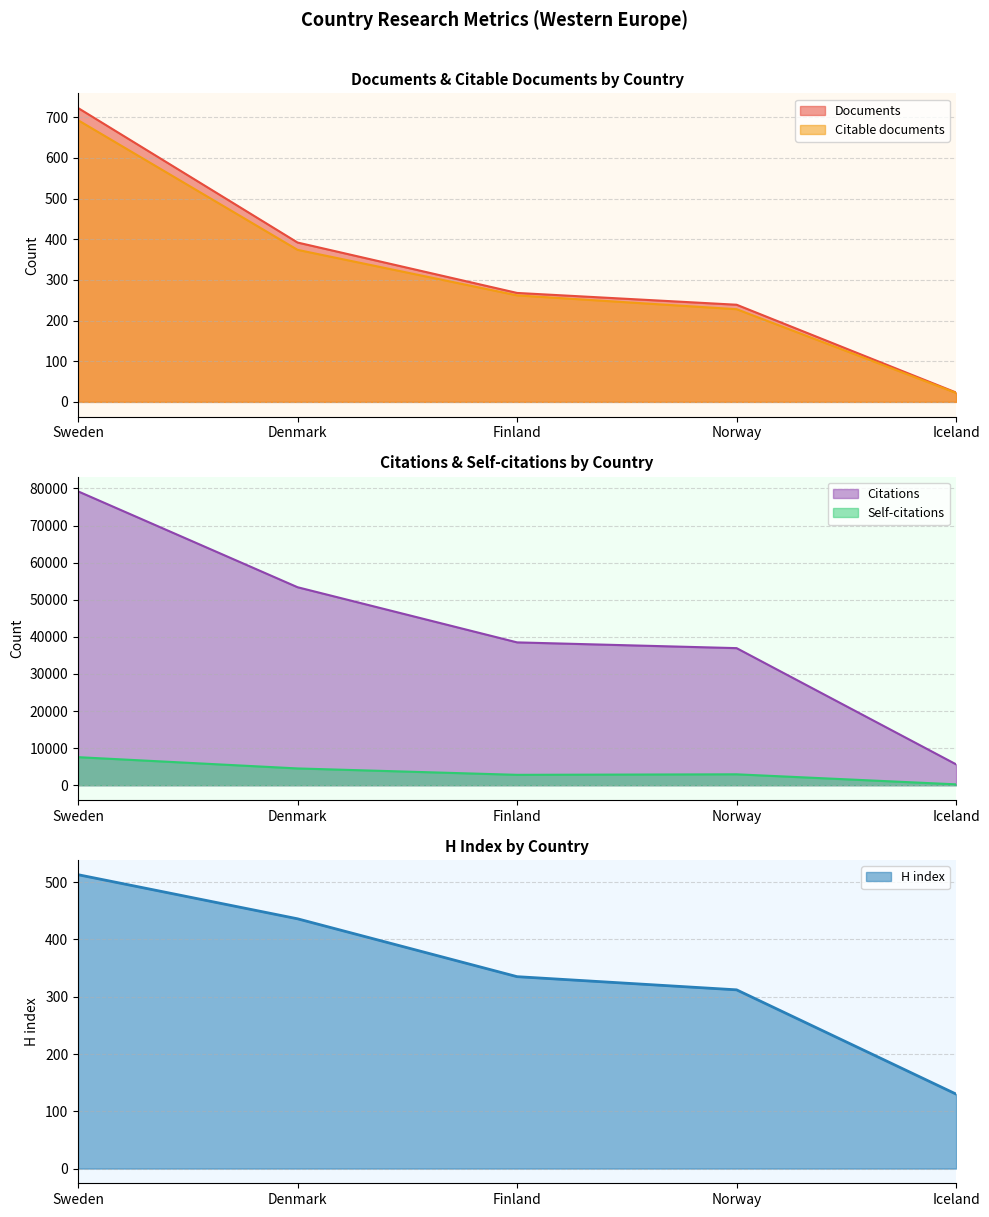

True or false: Citable documents and Self-citations cross at least once.

False